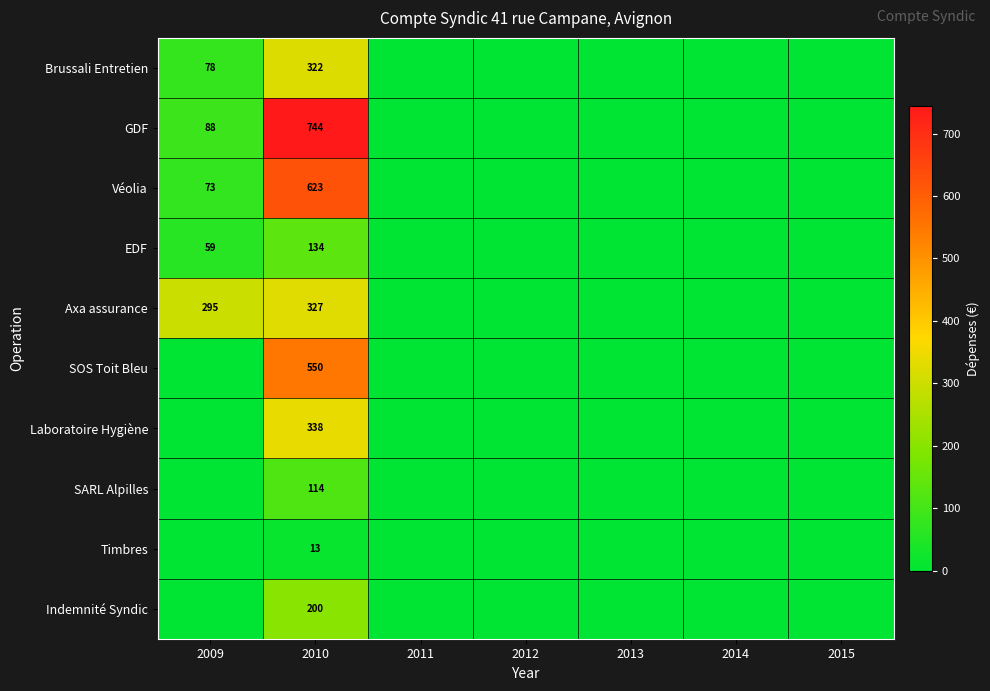

At 2010, list the series in order from smallest to largest.

Timbres, SARL Alpilles, EDF, Indemnité Syndic, Brussali Entretien, Axa assurance, Laboratoire Hygiène, SOS Toit Bleu, Véolia, GDF